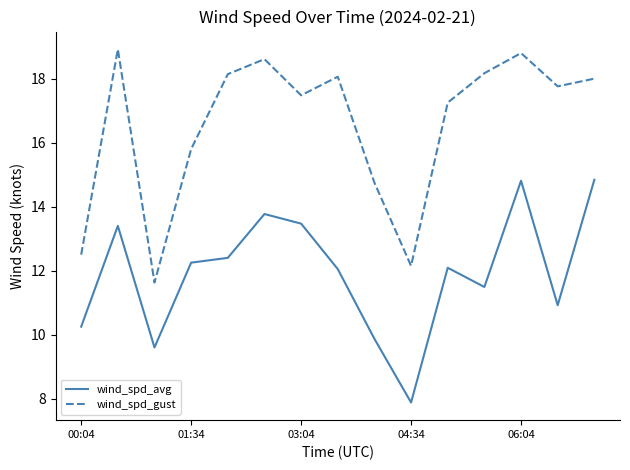

True or false: wind_spd_avg and wind_spd_gust cross at least once.

False